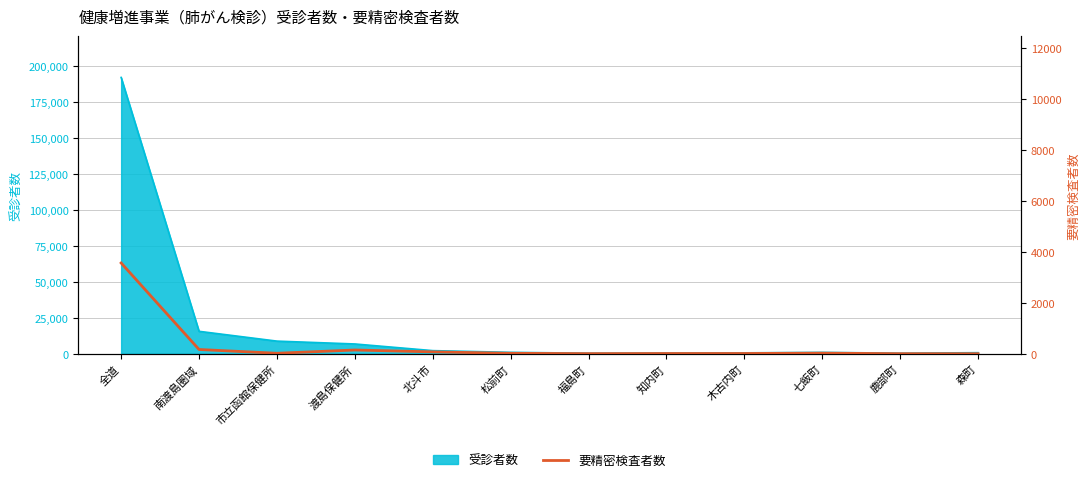

The chart shows a value of 3566 at 全道. True or false?

True